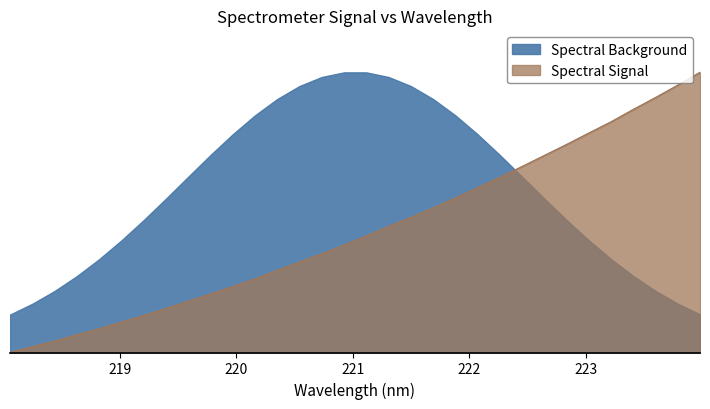

What is the value of the 23rd point from the left?

0.6